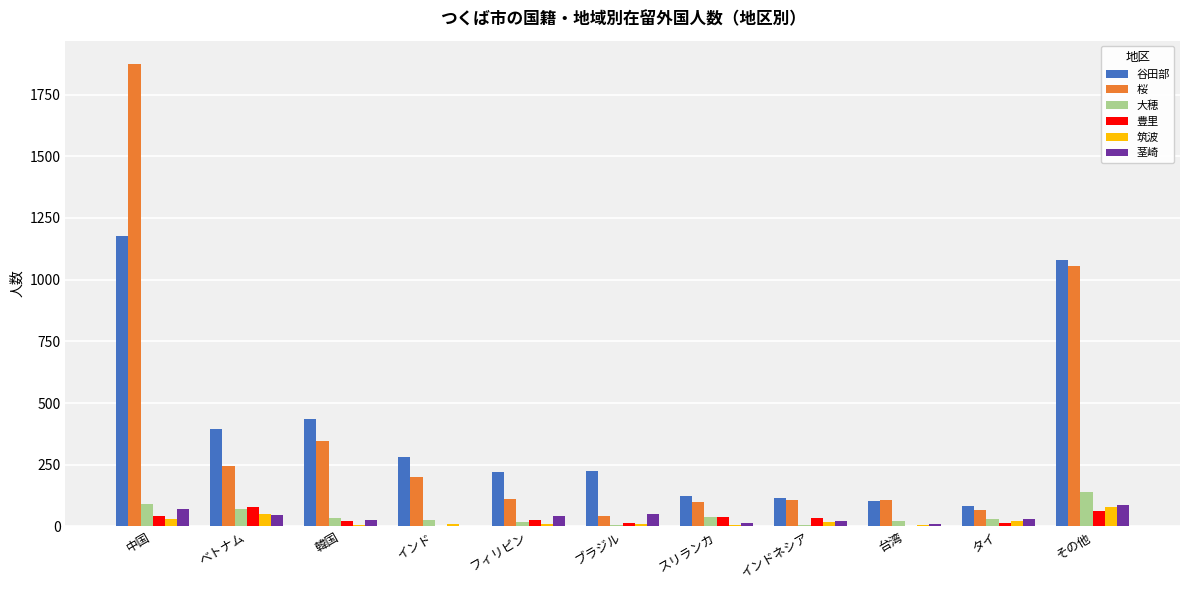

Count the number of data series in this chart.

6